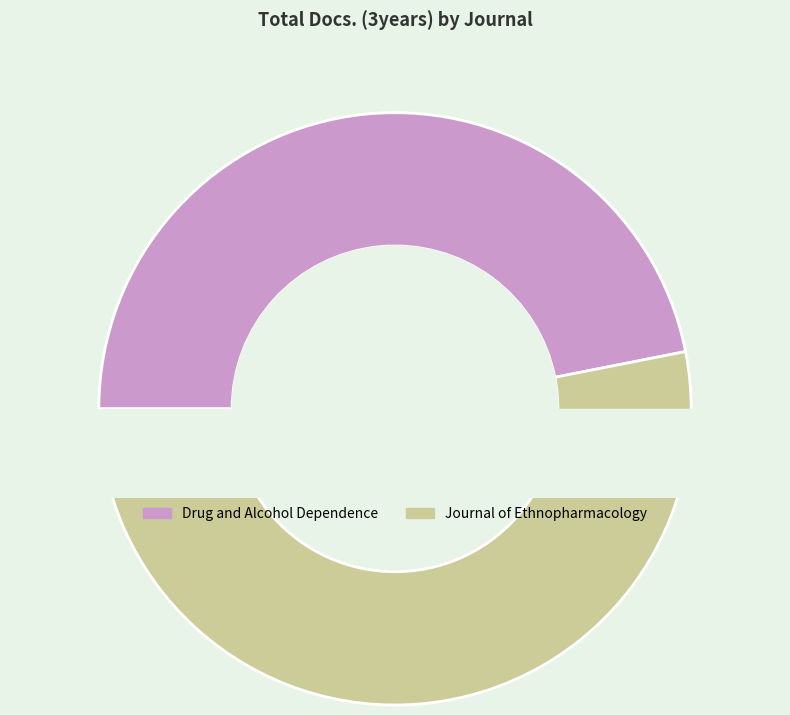

To the nearest percent, what portion does Journal of Ethnopharmacology represent?

53%